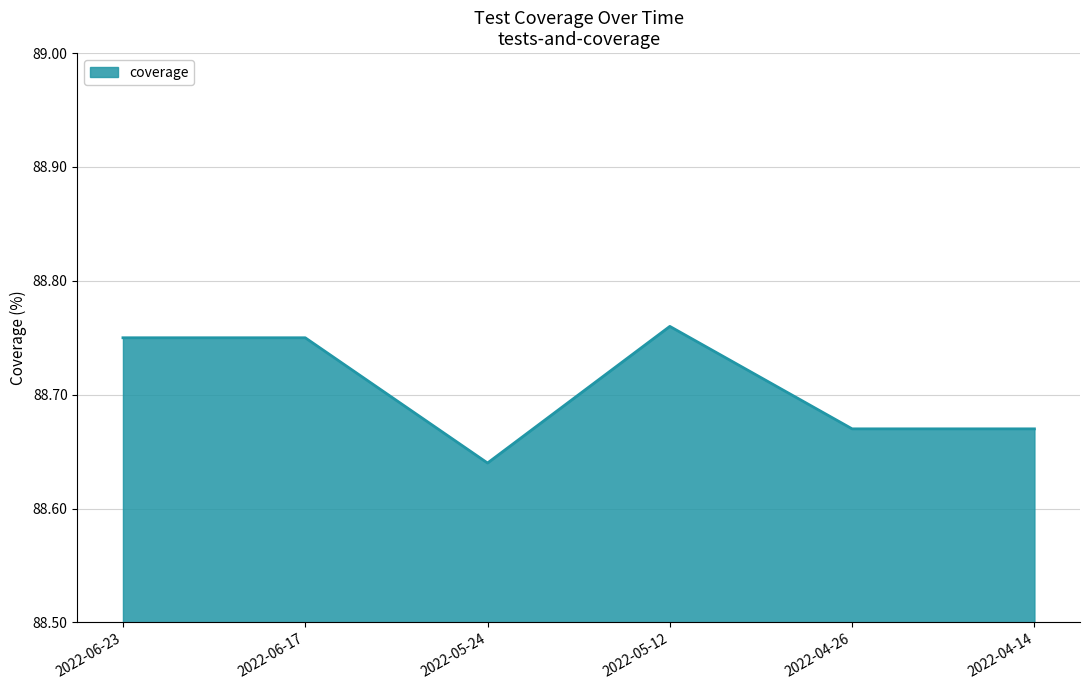

At which category does the chart reach its peak across all series?

2022-05-12